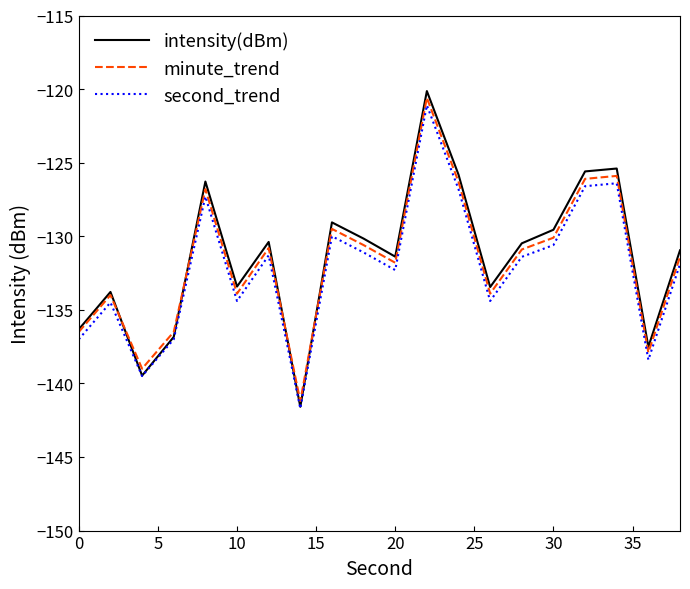

Which series has the widest spread of values?

intensity(dBm)